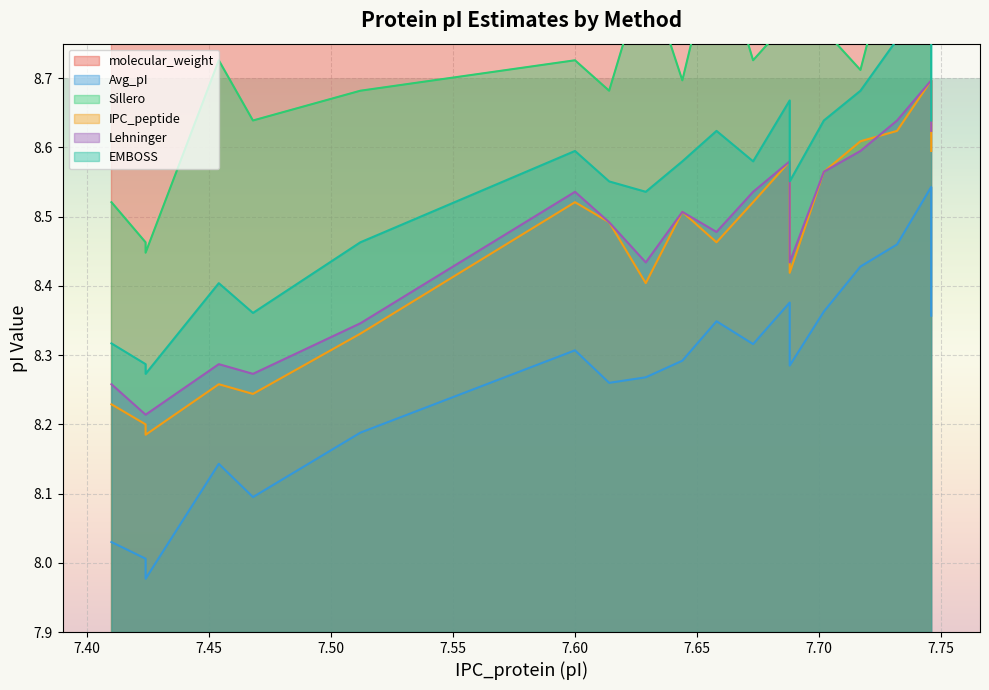

How many series are shown in this chart?

6